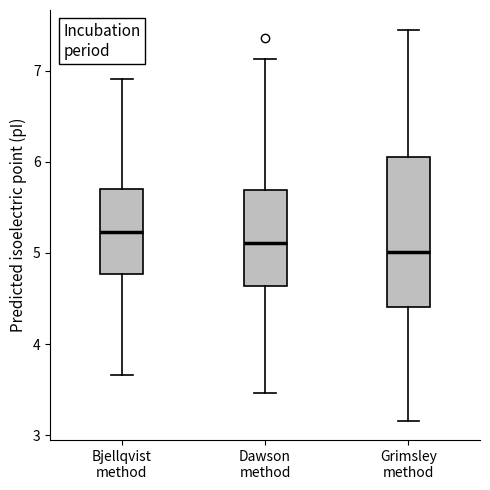

Which box is the tallest, from its lower edge to its upper edge?

Grimsley method